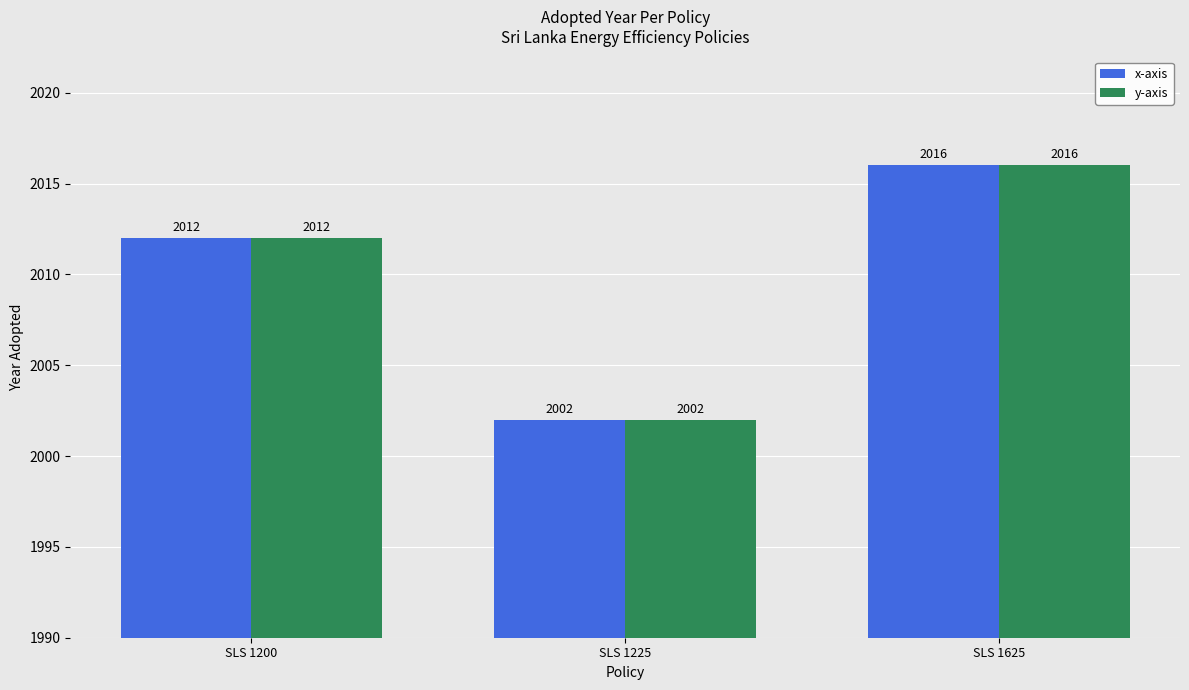

The value of x-axis at SLS 1625 is 2016. True or false?

True